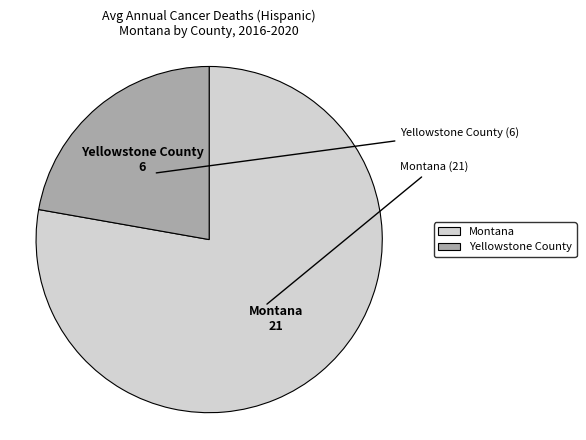

How many segments does this pie chart have?

2